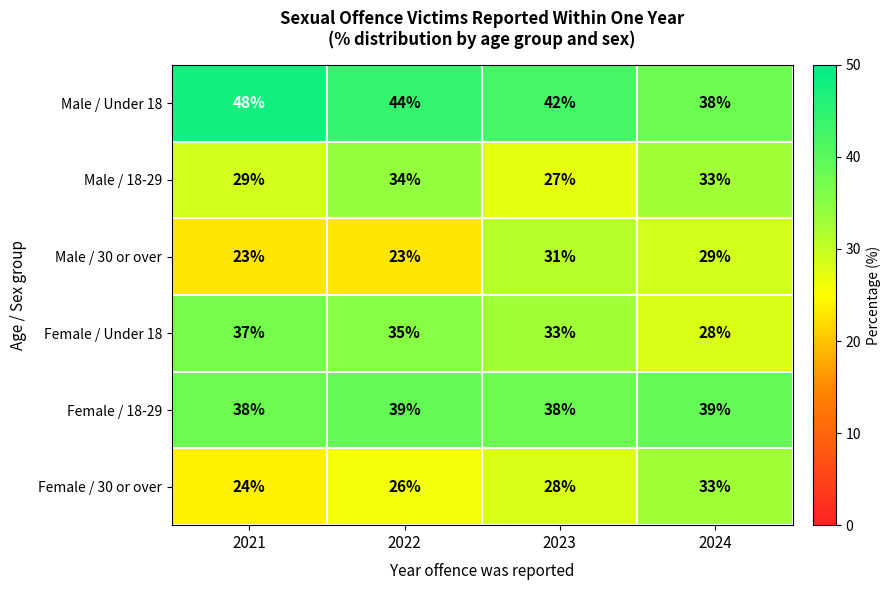

Rank the series at 2022 from highest to lowest value.

Male / Under 18, Female / 18-29, Female / Under 18, Male / 18-29, Female / 30 or over, Male / 30 or over